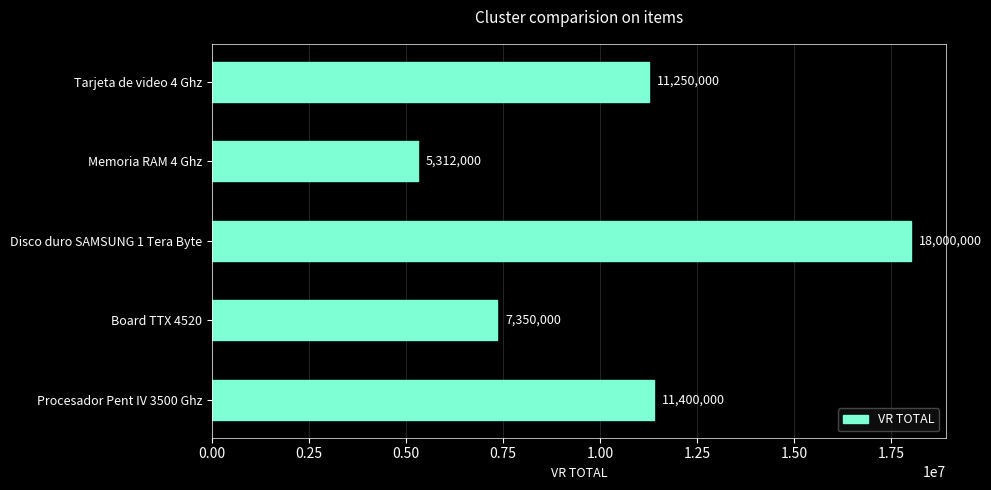

Does the chart contain any negative values?

No